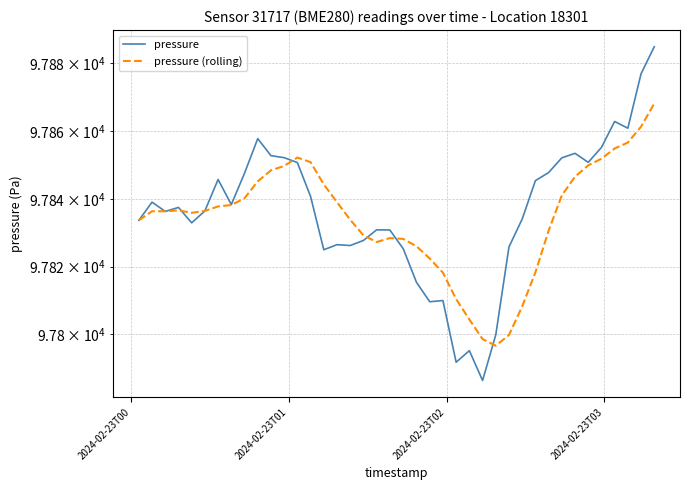

What position from the left is 2024-02-23T02?

3